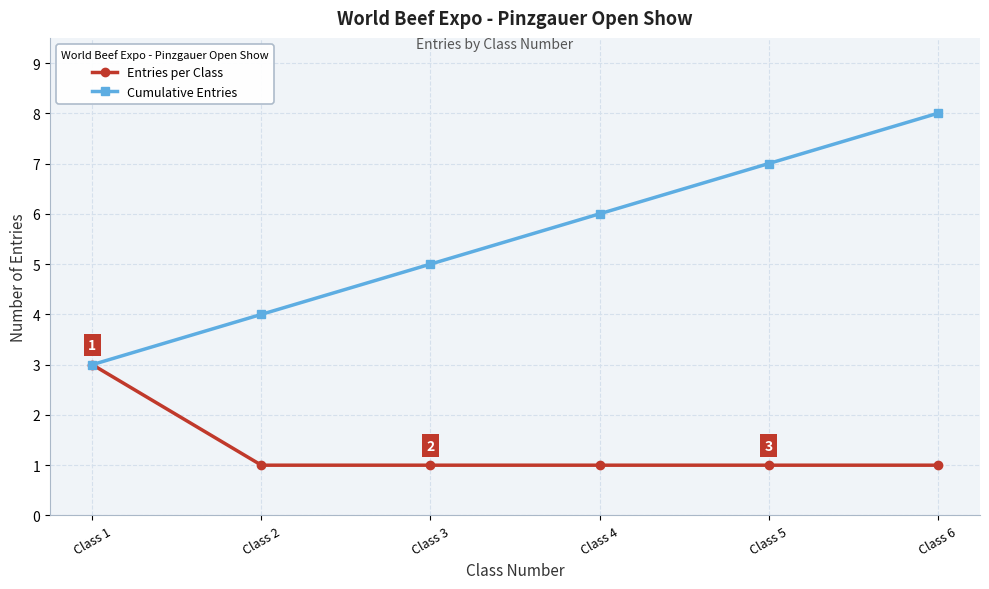

What is the maximum value shown in the chart?

8